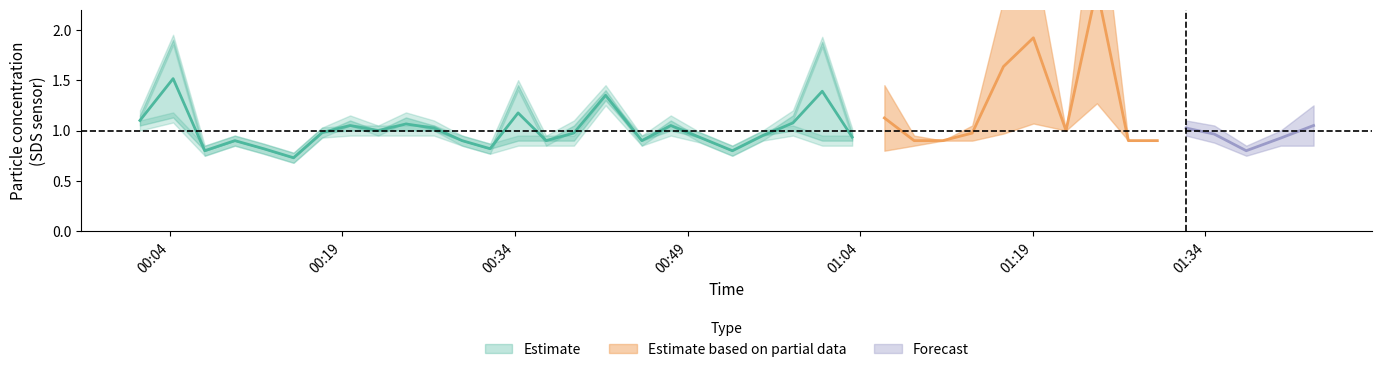

What is the sum of all SDS_P1 values?

47.5